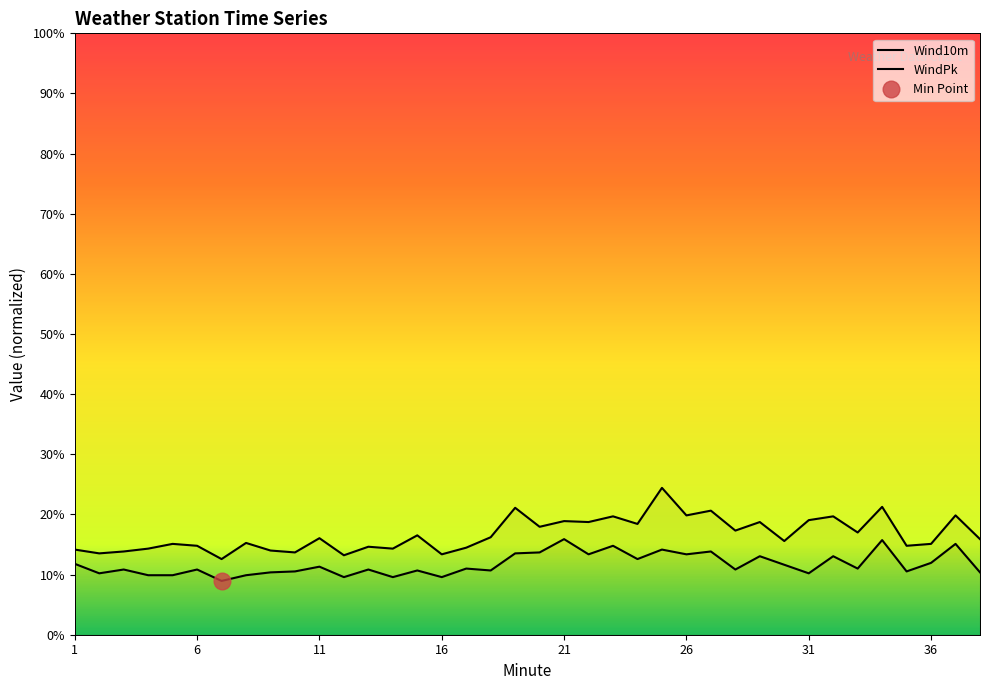

At which label does Wind10m first exceed 11?

1